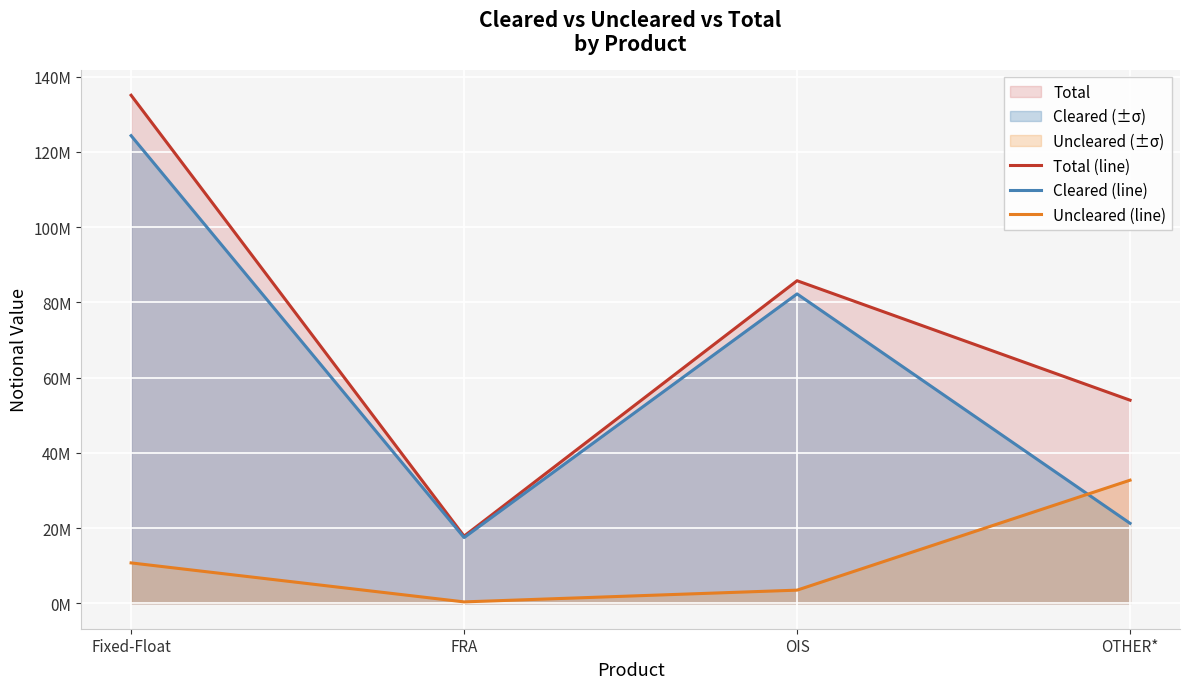

Which series changed the most between Fixed-Float and OTHER*?

Cleared (line)